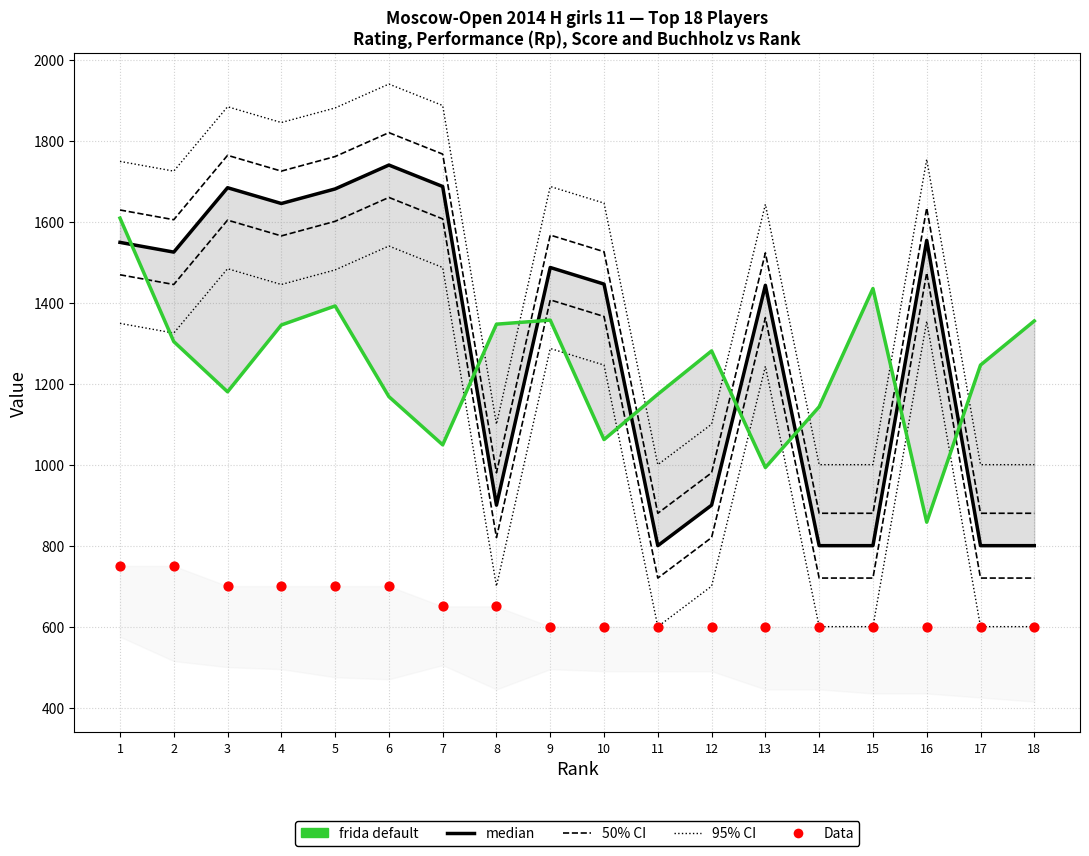

At which category is the sum across all series the highest?

1